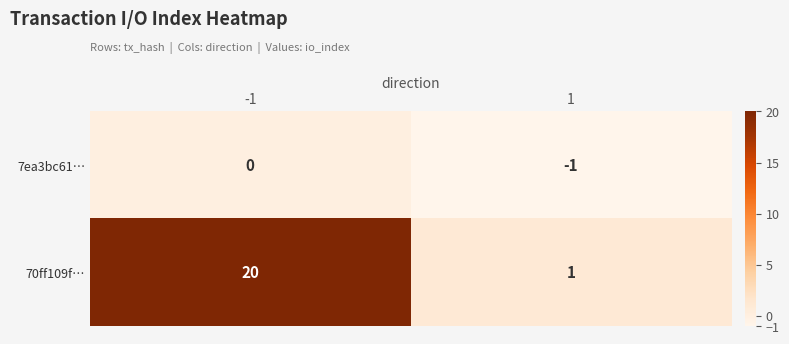

At 1, list the series in order from largest to smallest.

70ff109f…, 7ea3bc61…